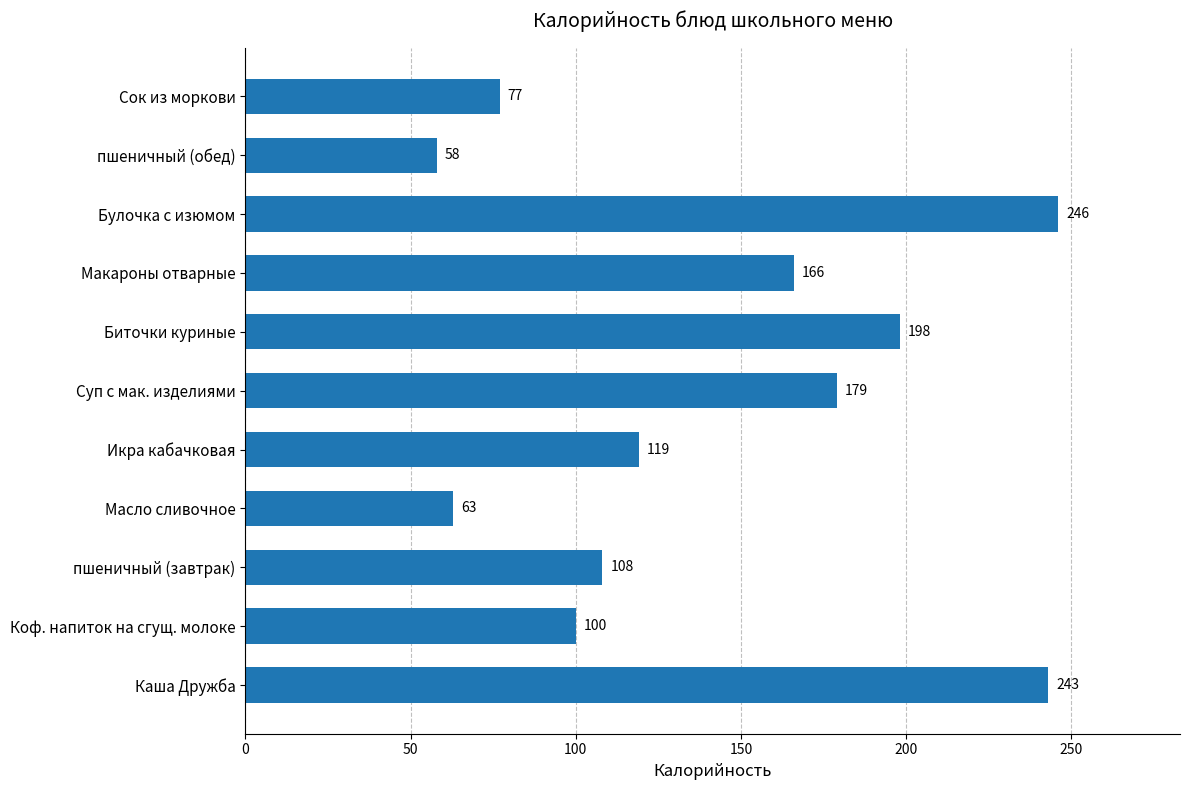

The value at Масло сливочное is 63. True or false?

True